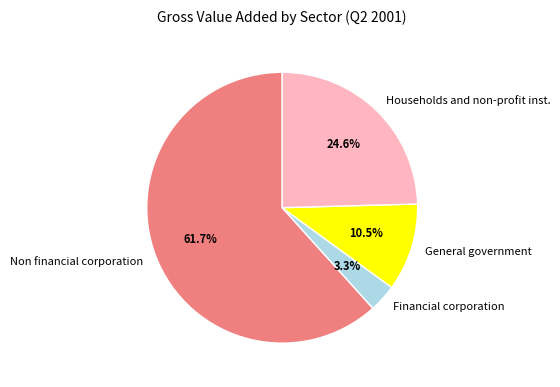

The General government slice represents 1% of the pie. True or false?

False